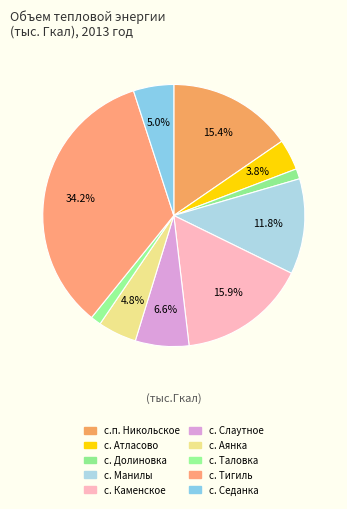

What is the total percentage of с. Седанка and с. Тигиль?

39.2%